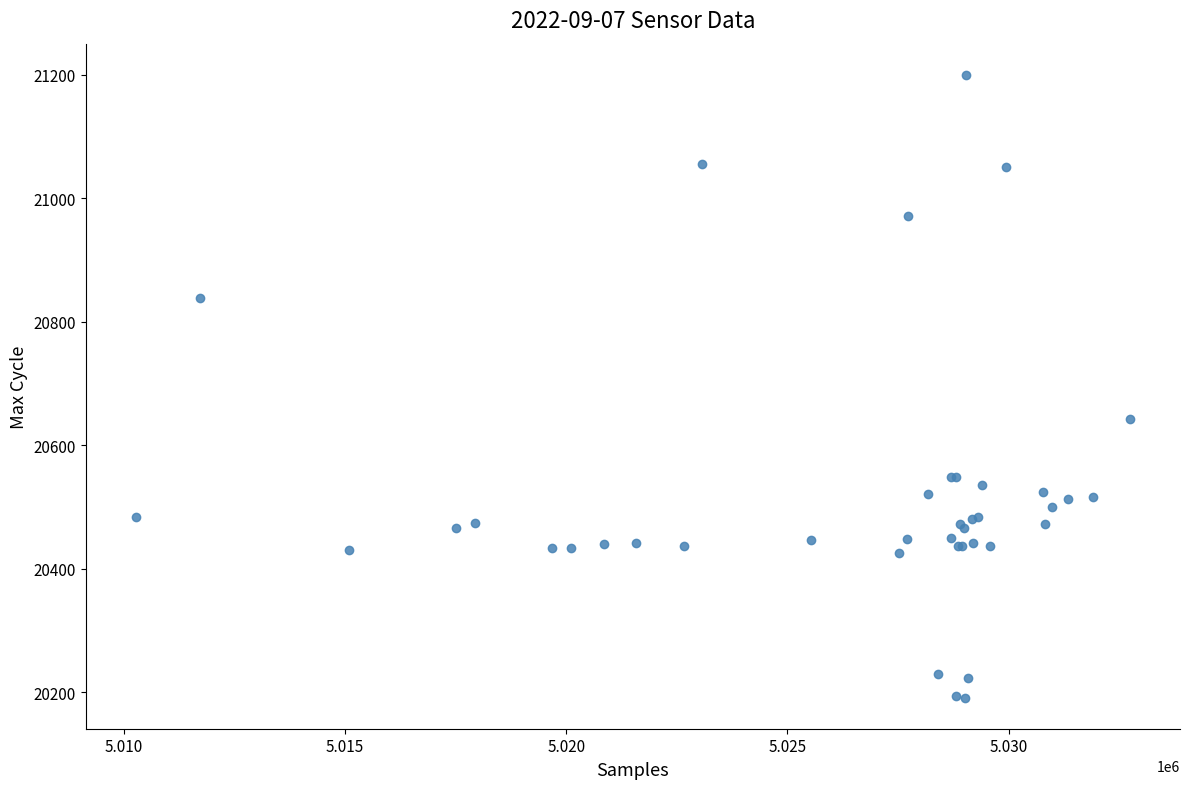

What Y value in the scatter plot is closest to 20695?

20643